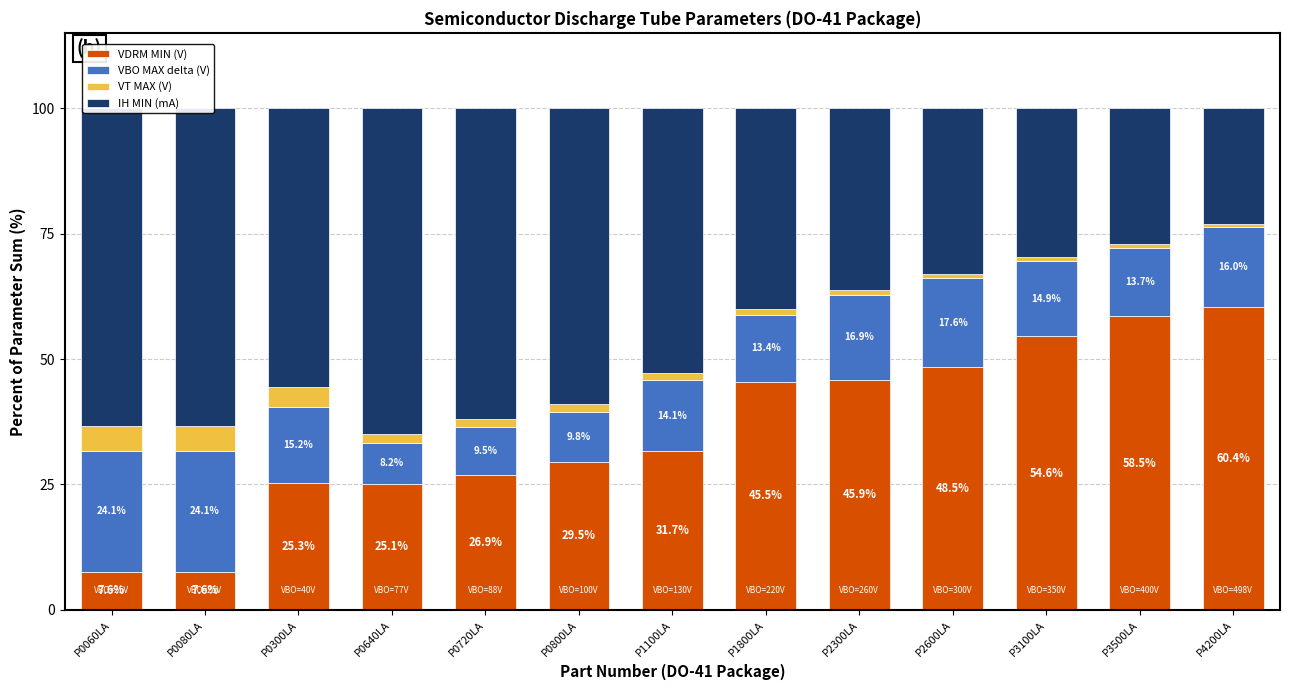

How many bars are there in total?

13